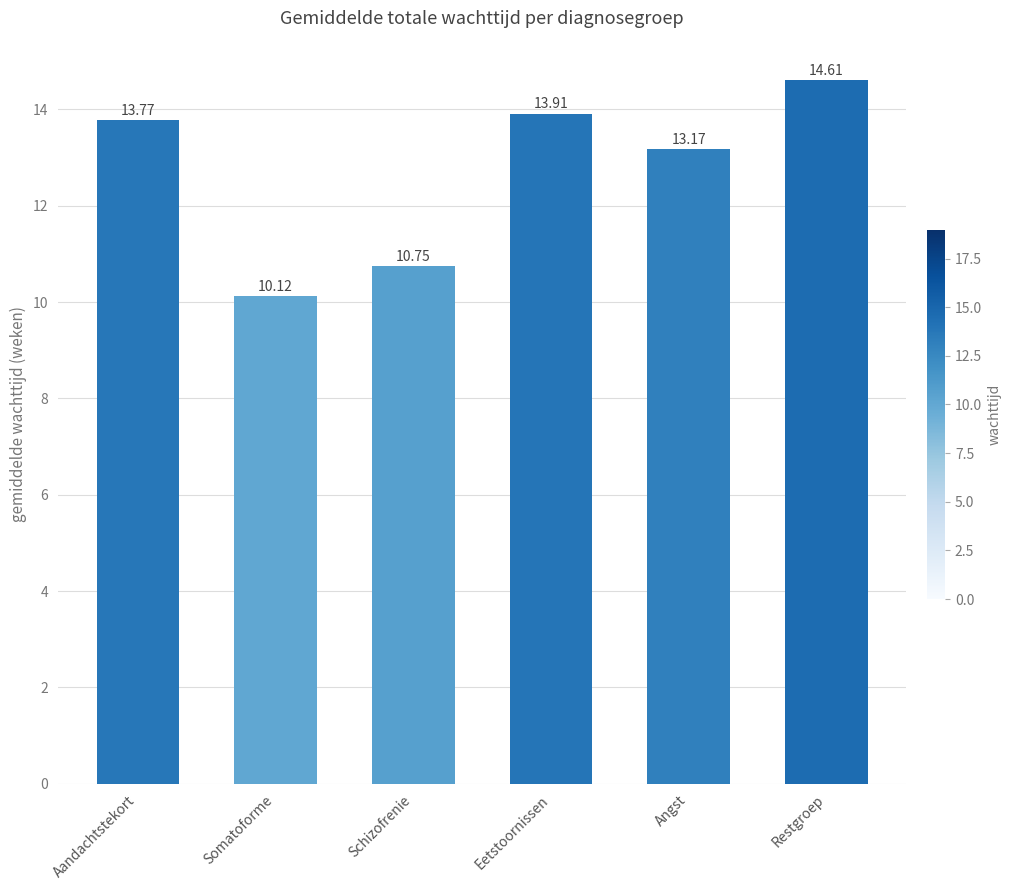

Reading left to right, extract all data points from this chart.

13.8	10.1	10.8	13.9	13.2	14.6